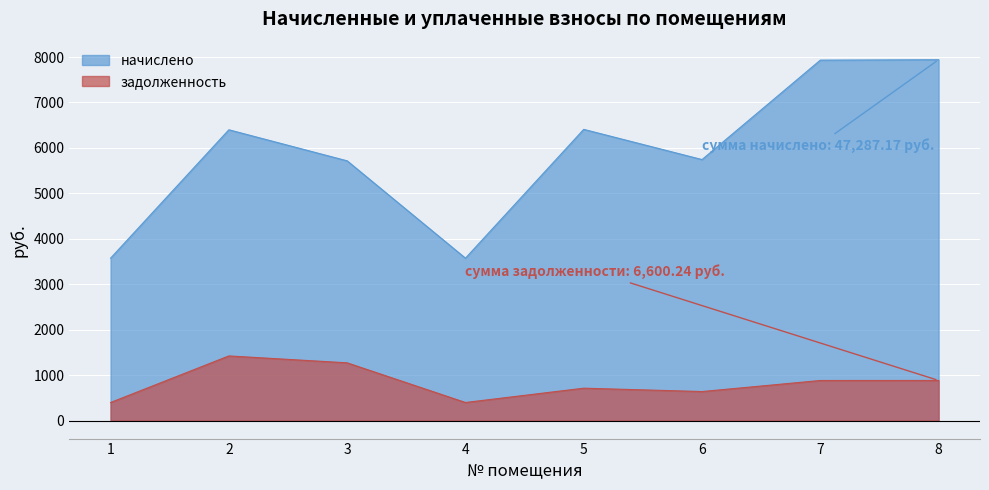

What are all the series names shown in the legend?

начислено, задолженность